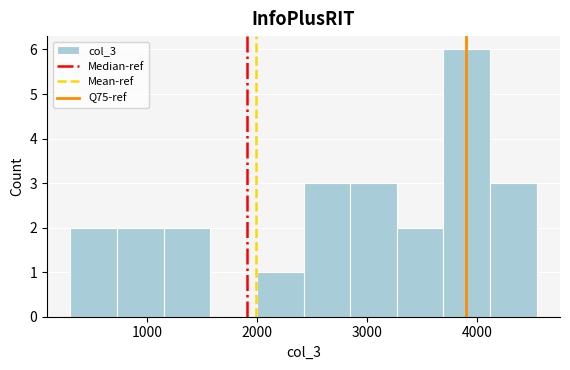

Which range on the x-axis has the tallest bar?

3700 to 4100